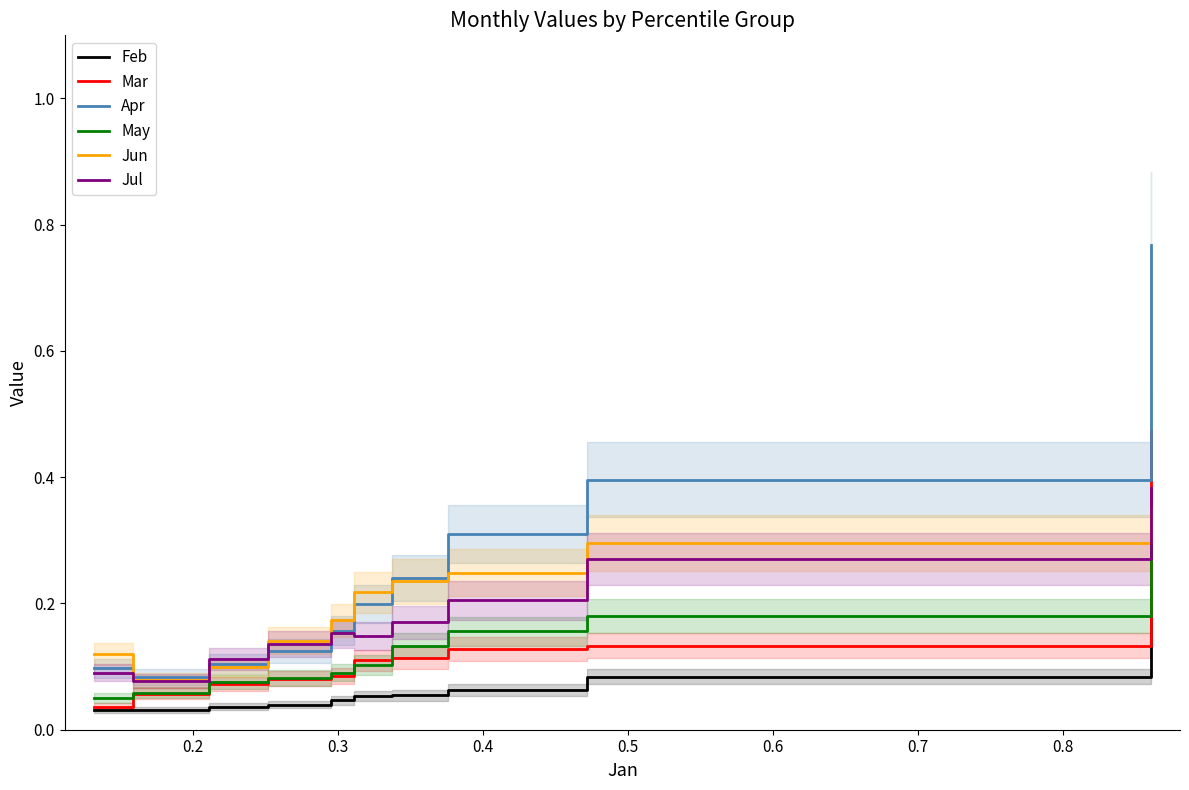

How many data points does each series have?

10